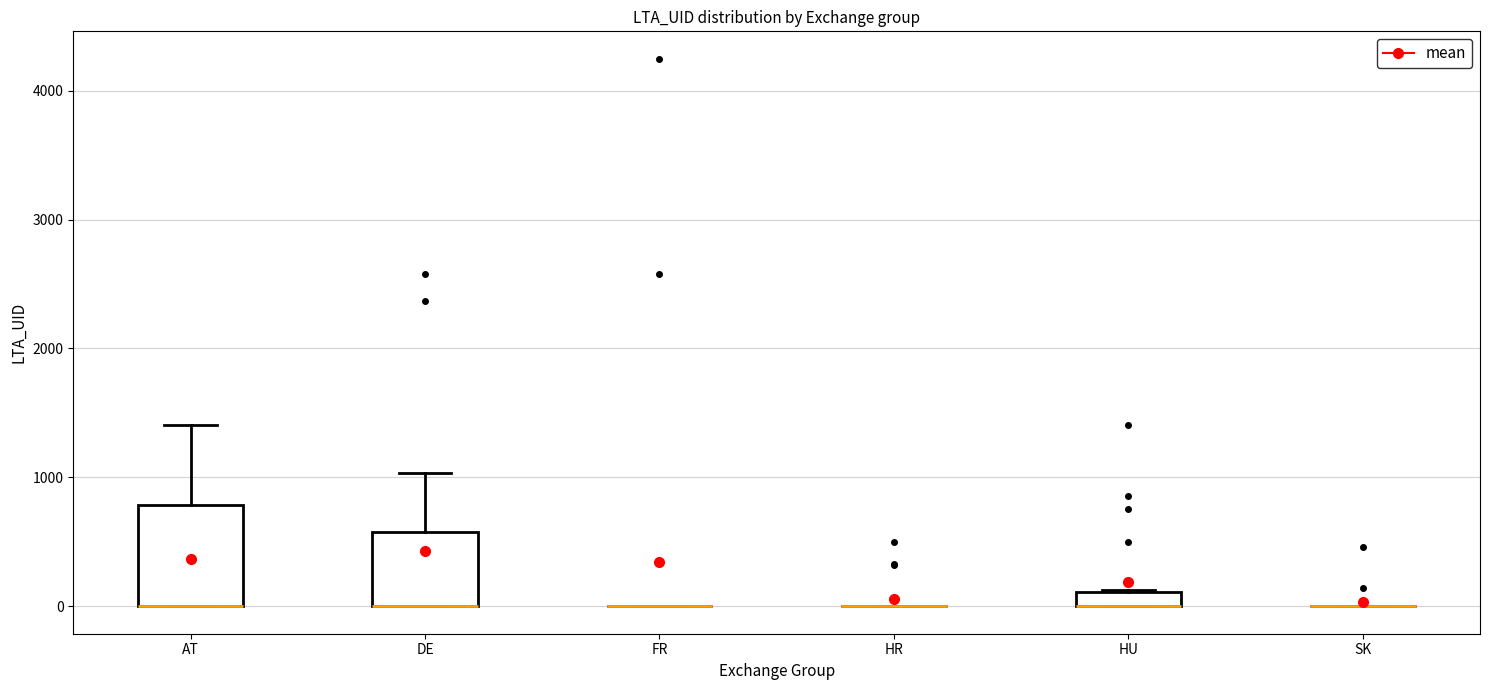

Which box is the tallest, from its lower edge to its upper edge?

AT